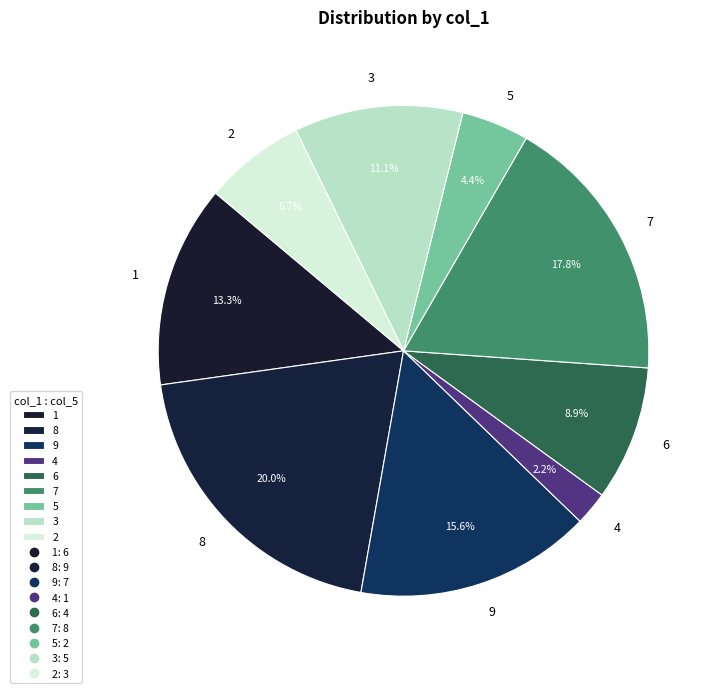

True or false: 7 accounts for 18% of the total.

True